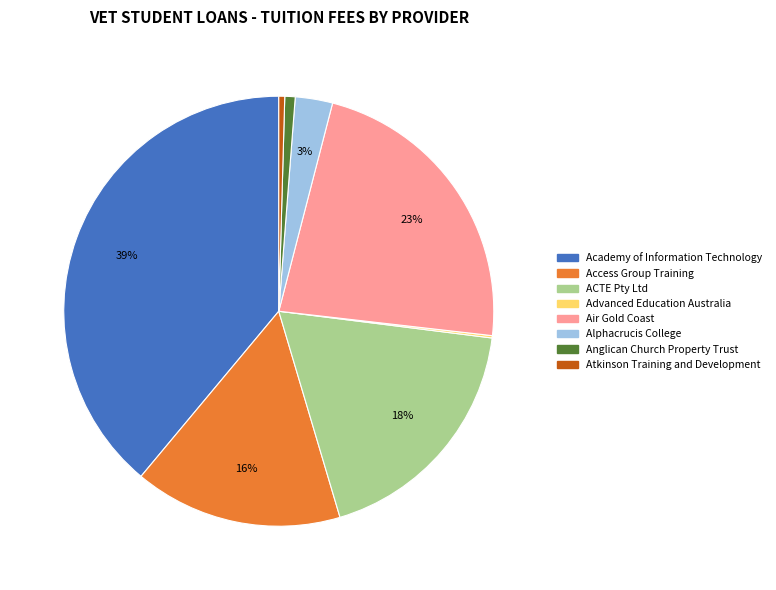

The Academy of Information Technology slice represents 39% of the pie. True or false?

True